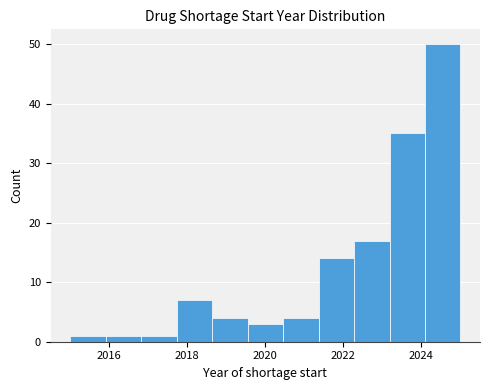

How tall is the bar that spans 2022.2 to 2023.2 on the x-axis? Neither the bar edges nor the heights are printed on the chart, so give them approximately, as read against the axes.

17